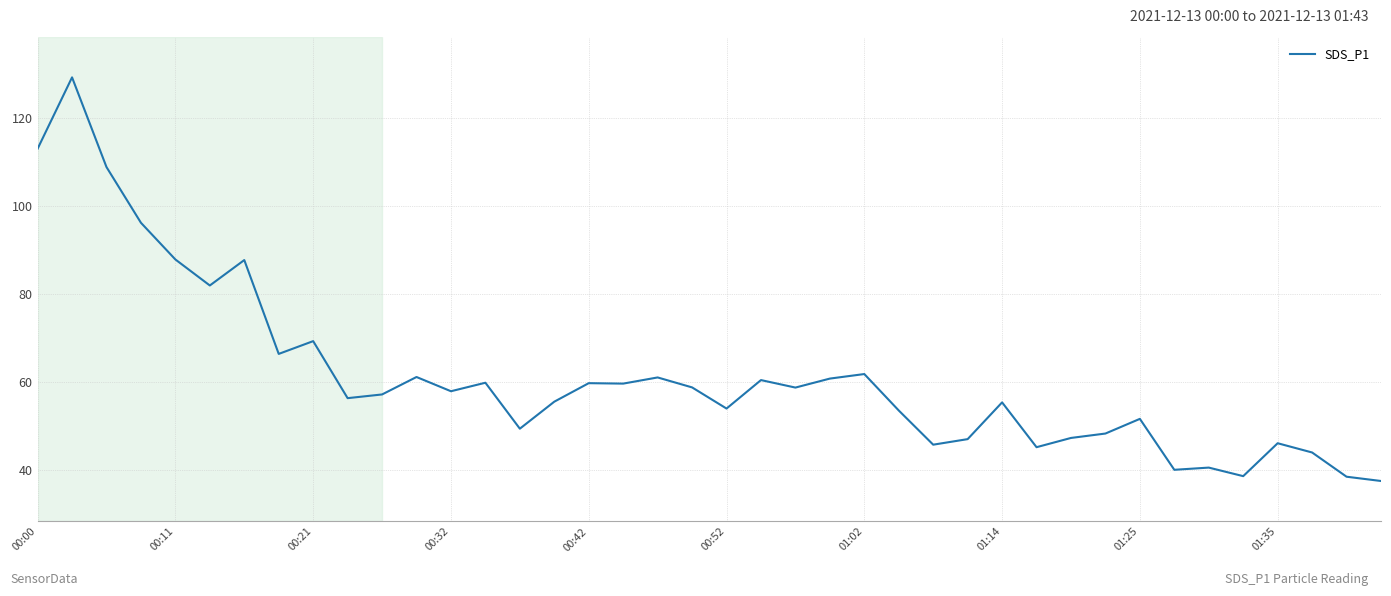

What is the difference between the maximum and minimum values?

91.6